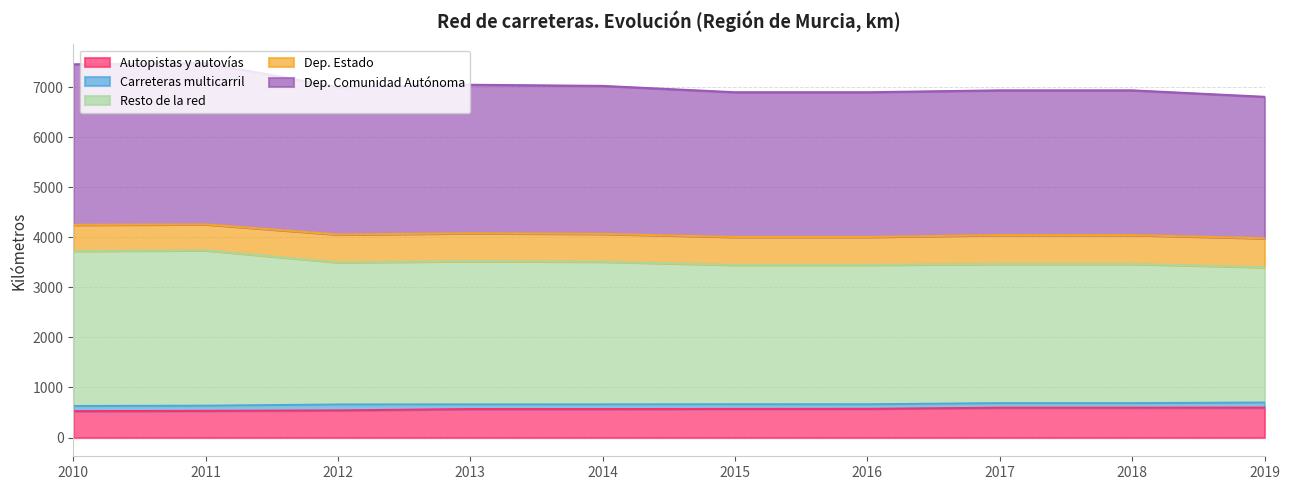

At which label is Resto de la red closest to 3571?

2013